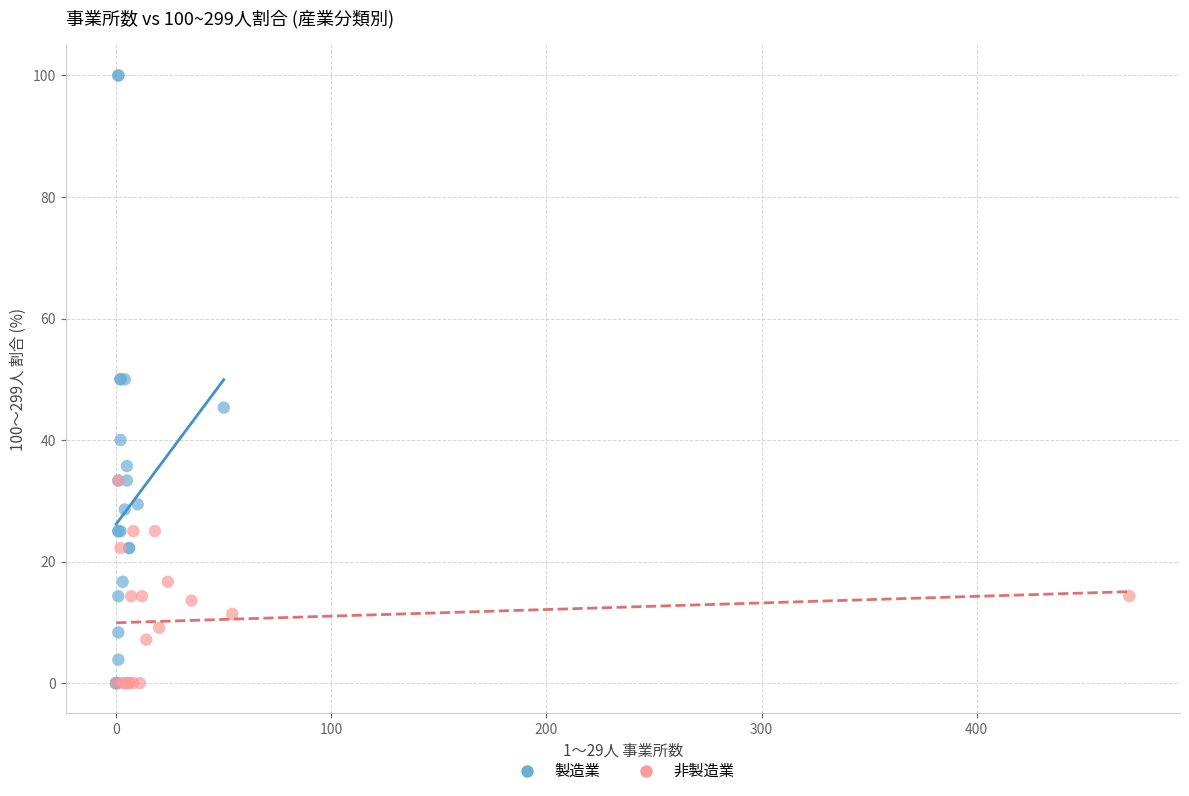

Which series has the largest Y range (max minus min)?

製造業